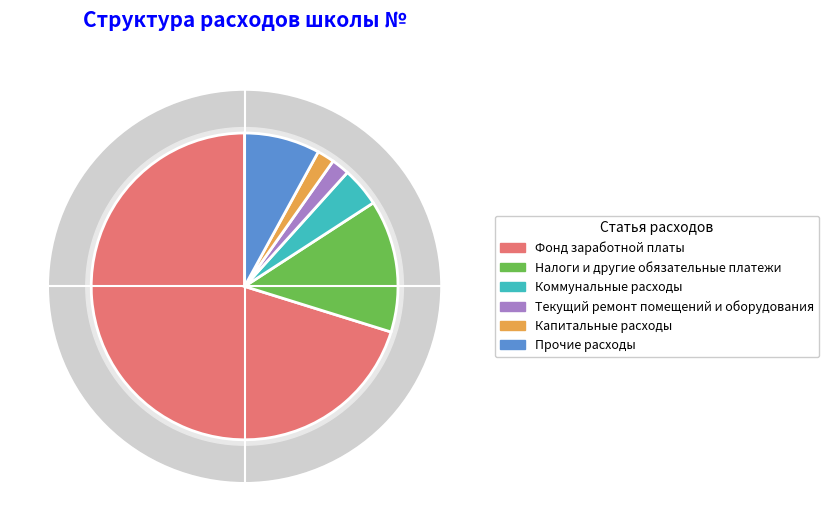

Which category has the smallest portion of the pie?

Капитальные расходы